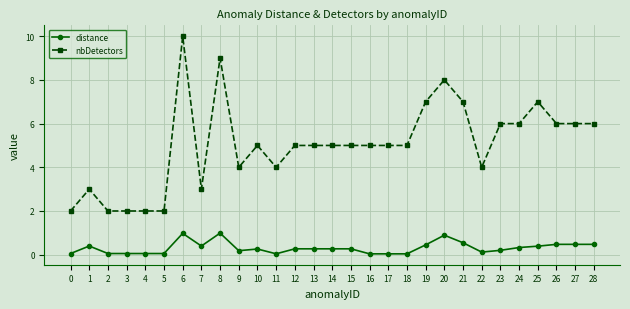

What is the highest value of the nbDetectors series?

10.0